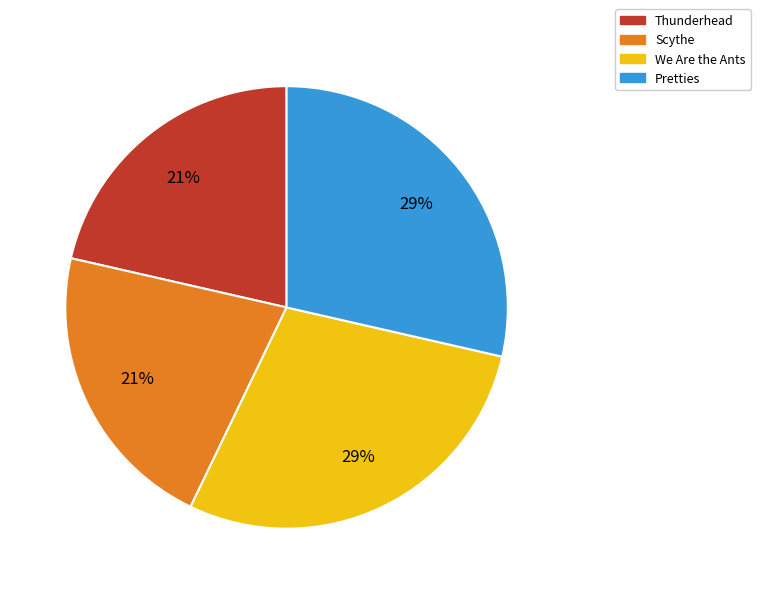

To the nearest percent, what is the combined percentage of Pretties and Thunderhead?

50%